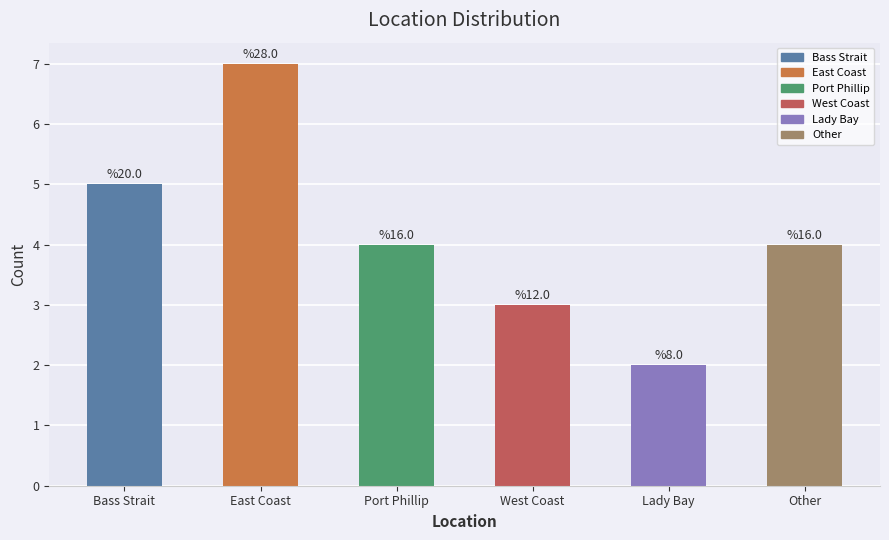

What position from the left is East Coast?

2